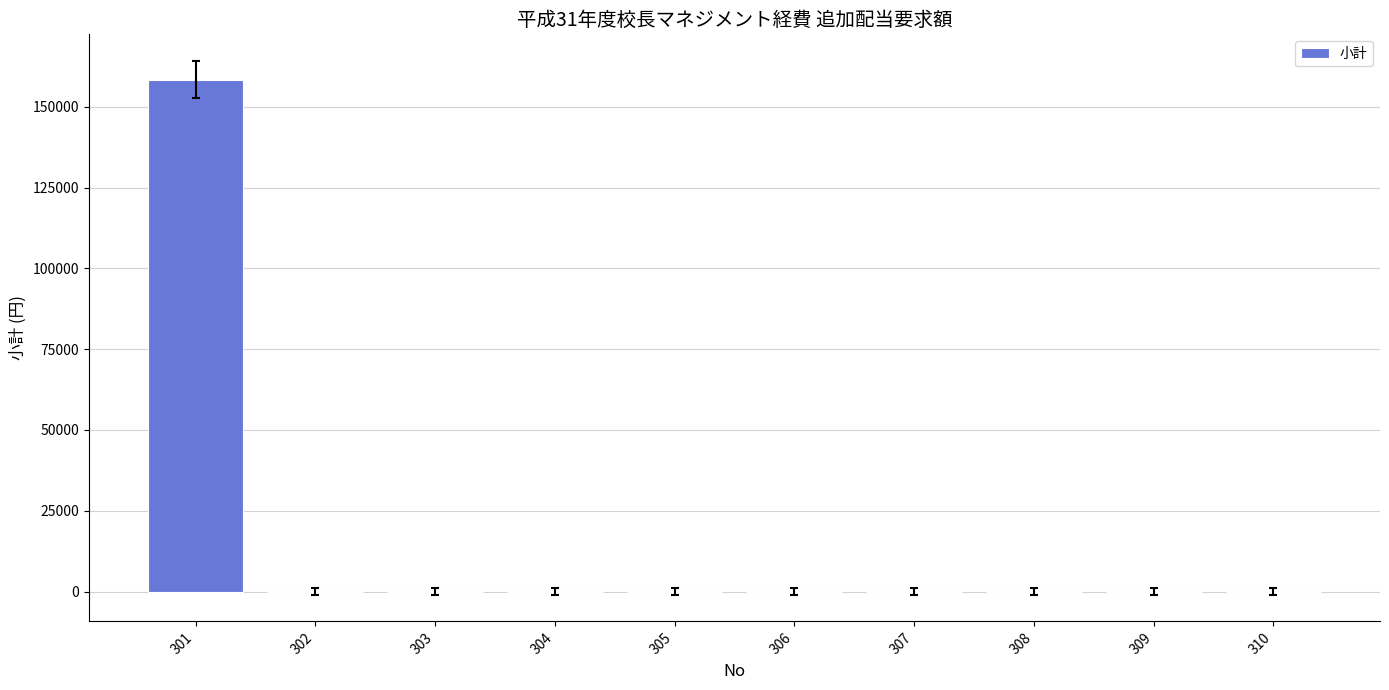

What is the maximum value shown in the chart?

158400